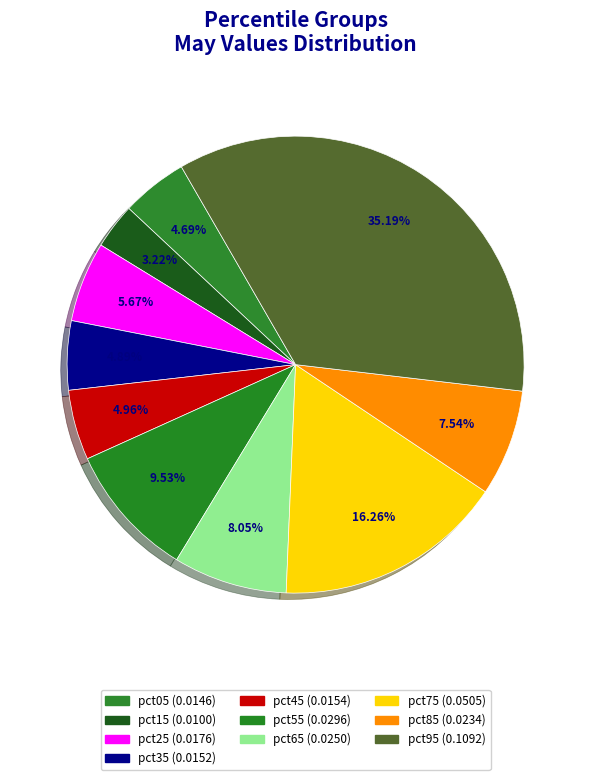

What percentage is the pct05 slice, to the nearest percent?

5%